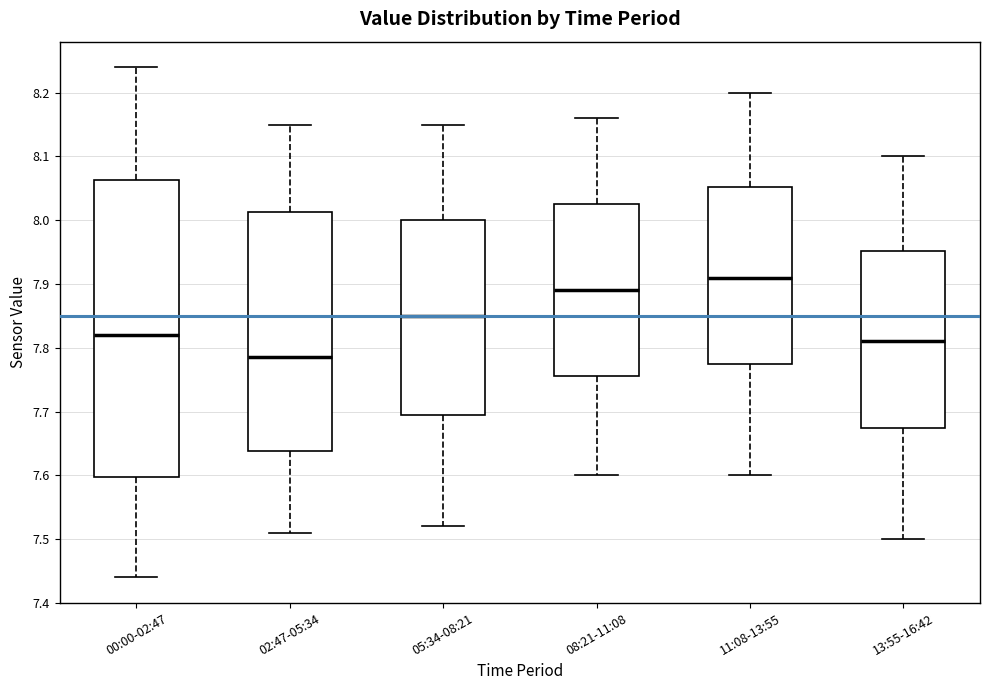

Reading left to right, transcribe this box plot: for each box, give where its median line is, the range the box spans, and where its two whiskers end, as read against the y-axis. The values are not printed on the chart, so give them approximately, as read against the axis.

00:00-02:47: median 7.82, box 7.60 to 8.06, whiskers 7.44 to 8.24
02:47-05:34: median 7.79, box 7.64 to 8.01, whiskers 7.51 to 8.15
05:34-08:21: median 7.85, box 7.70 to 8.00, whiskers 7.52 to 8.15
08:21-11:08: median 7.89, box 7.76 to 8.03, whiskers 7.60 to 8.16
11:08-13:55: median 7.91, box 7.78 to 8.05, whiskers 7.60 to 8.20
13:55-16:42: median 7.81, box 7.68 to 7.95, whiskers 7.50 to 8.10